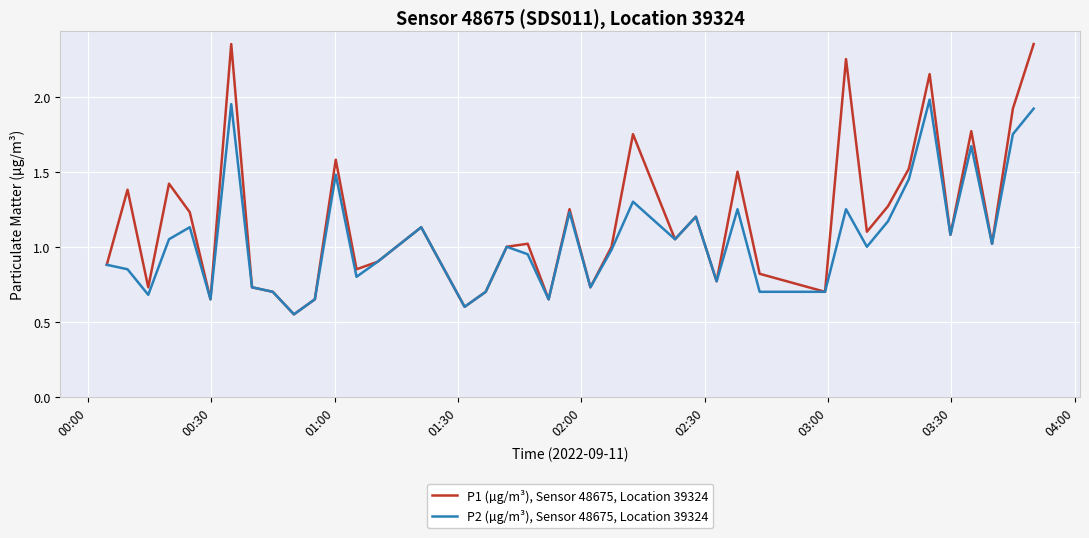

List the series in order of their peak value, lowest first.

P2 (µg/m³), Sensor 48675, Location 39324, P1 (µg/m³), Sensor 48675, Location 39324